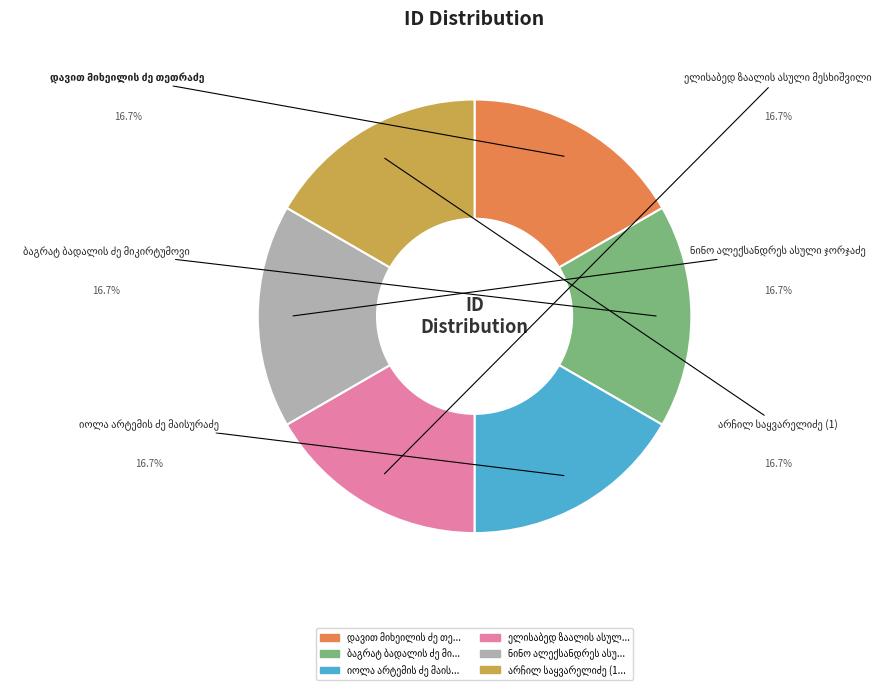

Is there any slice that represents more than half of the pie?

No